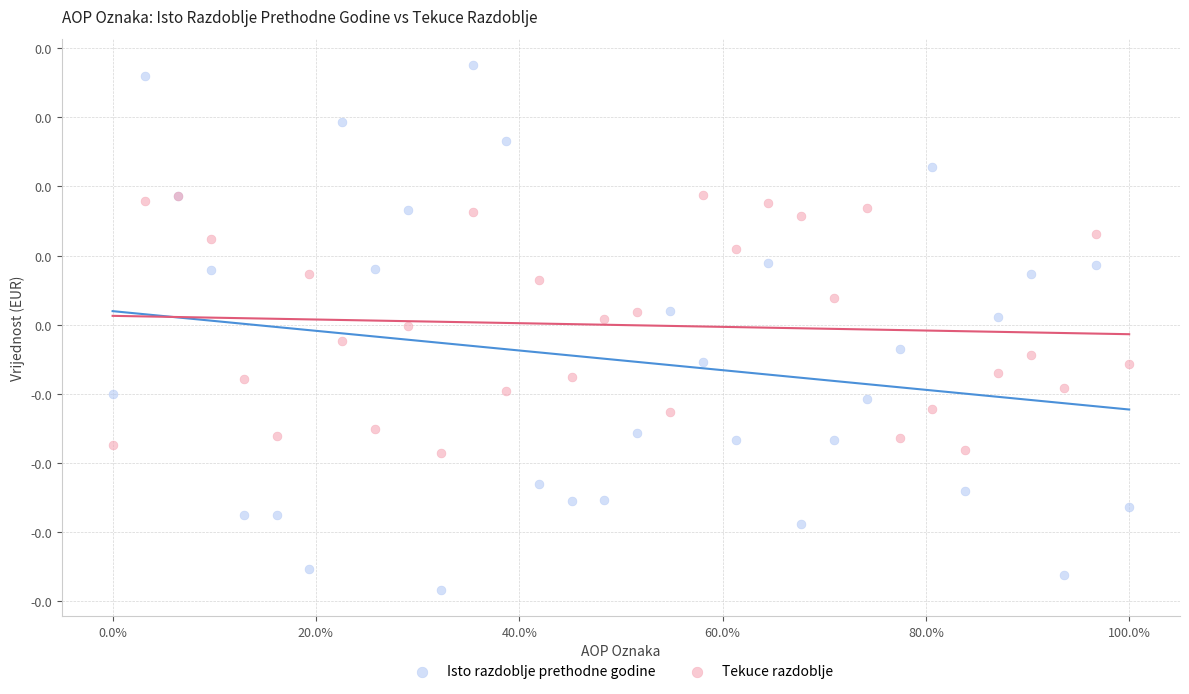

Which series contains the lowest Y value?

Isto razdoblje prethodne godine